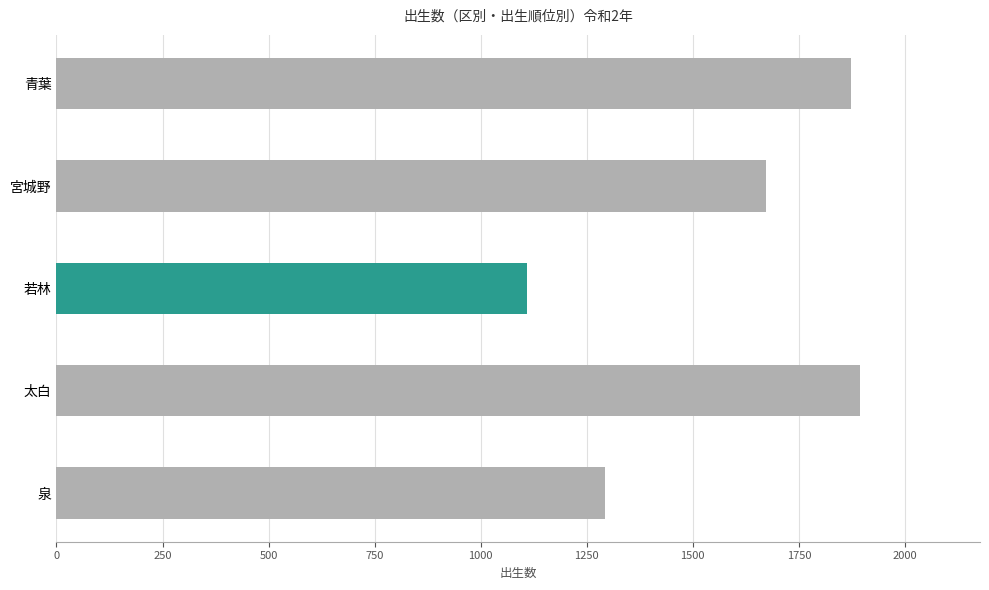

Count the number of data series in this chart.

1